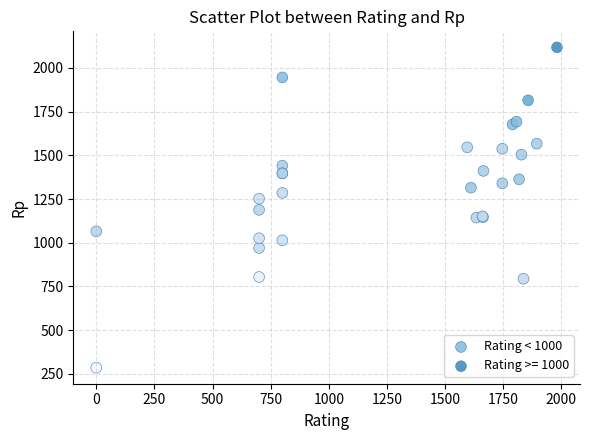

Which series reaches the minimum Y coordinate?

Rating < 1000